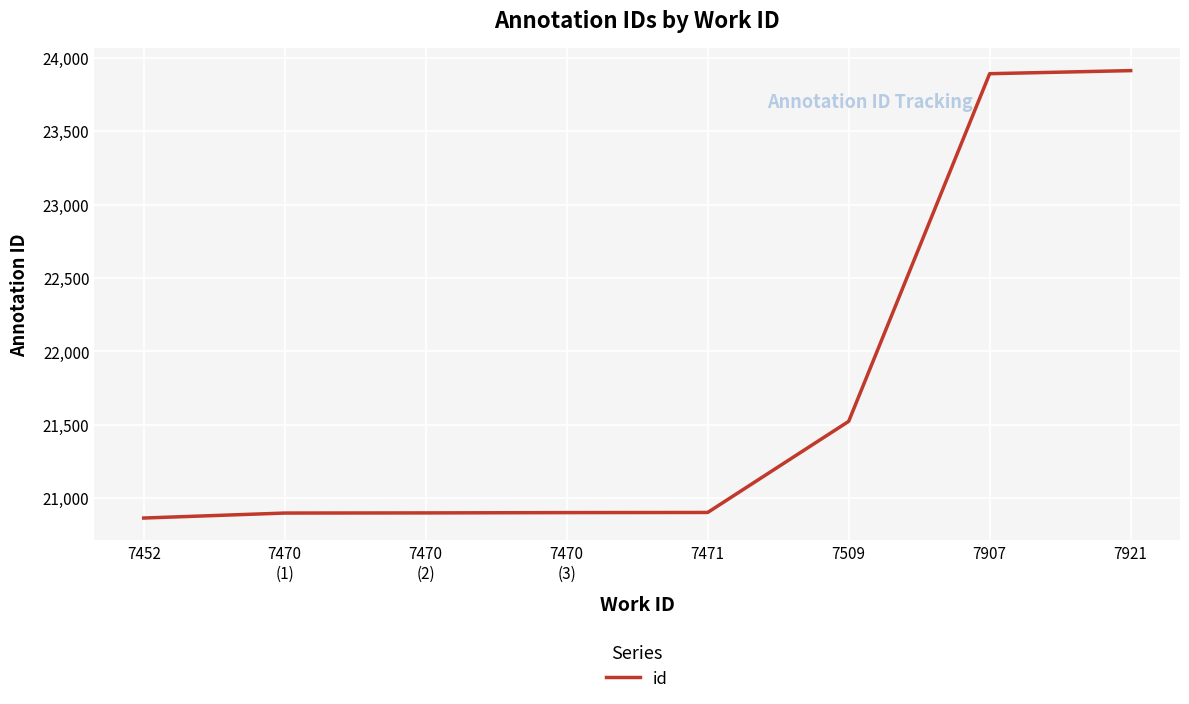

What is the change in value from 7452 to 7907?

+3029